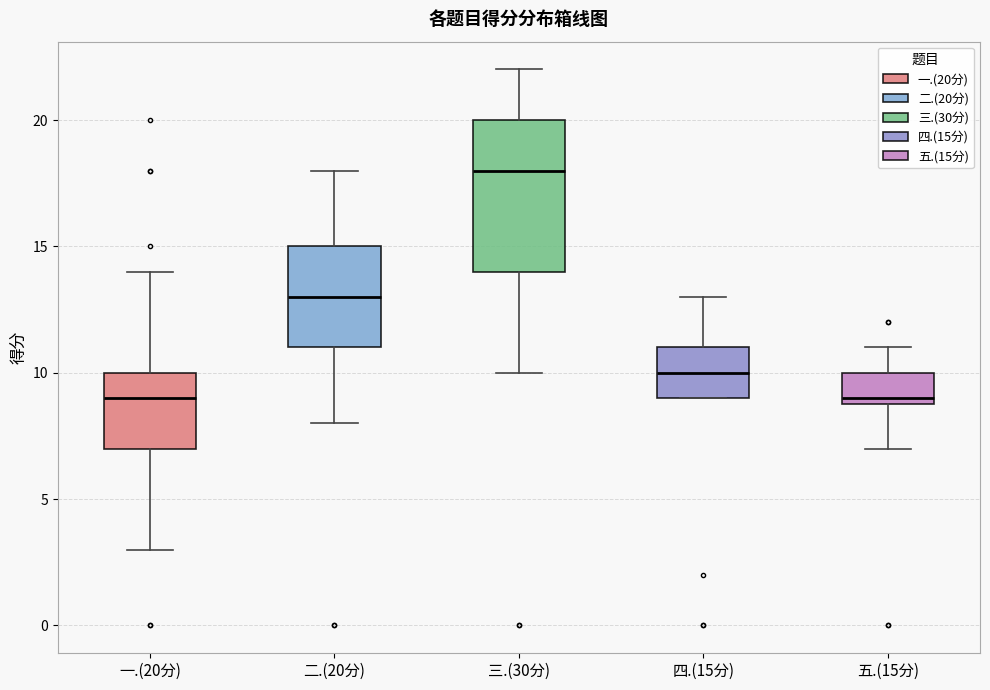

Reading left to right, read every box against the y-axis: the position of its median line, the range the box covers, and the ends of its whiskers. The values are not printed on the chart, so give them approximately, as read against the axis.

一.(20分): median 9, box 7 to 10, whiskers 3 to 14
二.(20分): median 13, box 11 to 15, whiskers 8 to 18
三.(30分): median 18, box 14 to 20, whiskers 10 to 22
四.(15分): median 10, box 9 to 11, whiskers 9 to 13
五.(15分): median 9 (just above the box's lower edge), box 9 to 10, whiskers 7 to 11